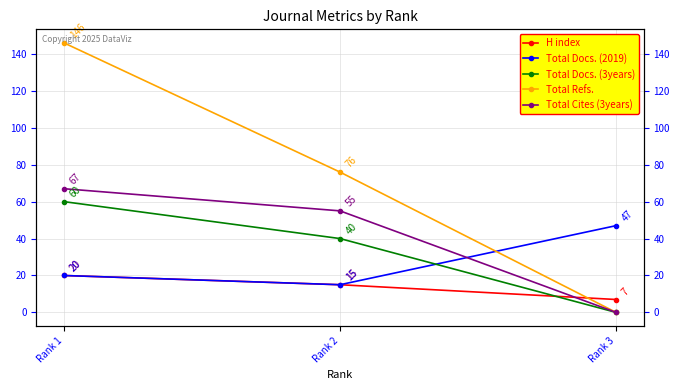

What is the difference between the Total Docs. (3years) values at Rank 3 and Rank 2?

40